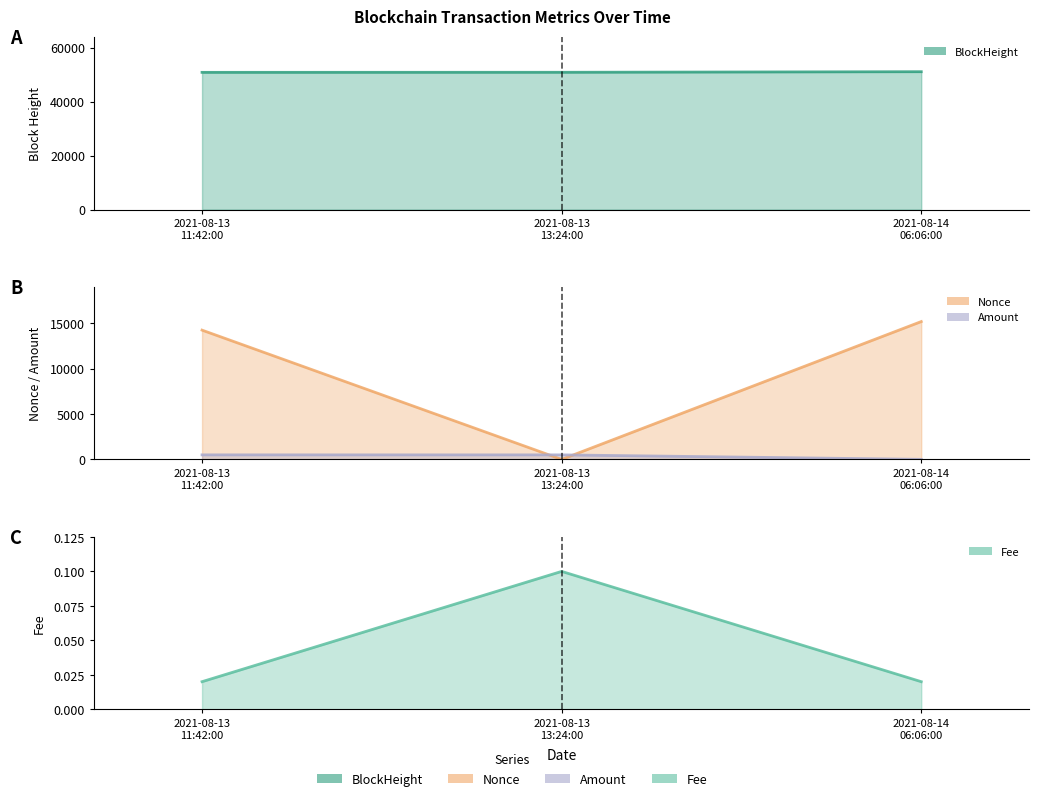

What position from the left is 2021-08-13
11:42:00?

1